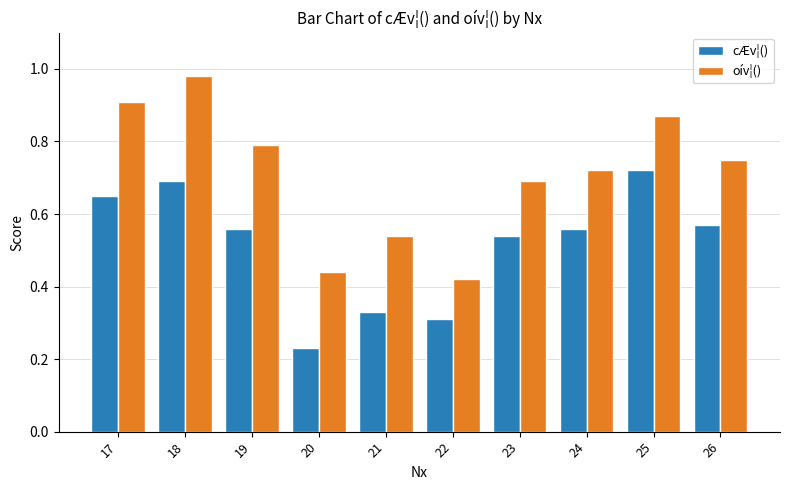

What is the sum of the oív¦() values at 26 and 20?

1.2